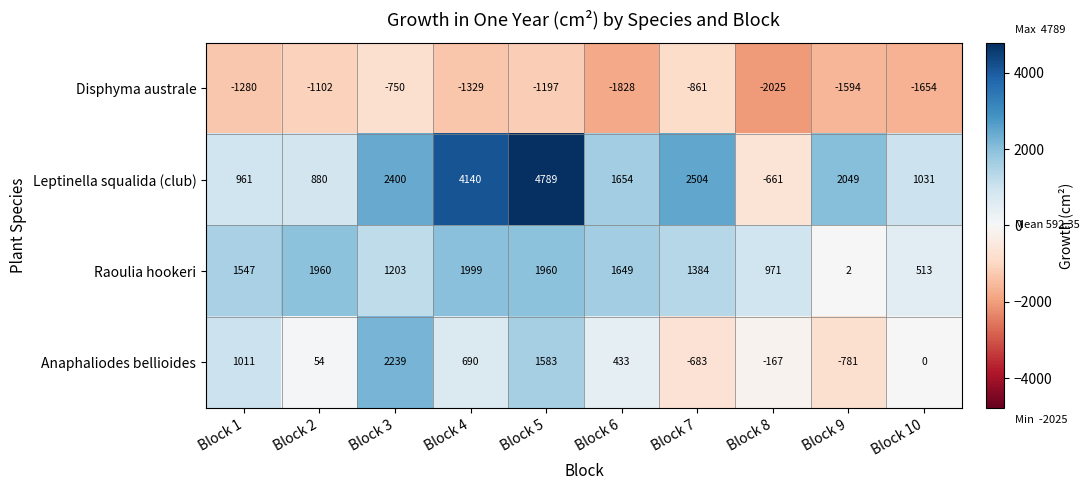

How many data points does each series have?

10